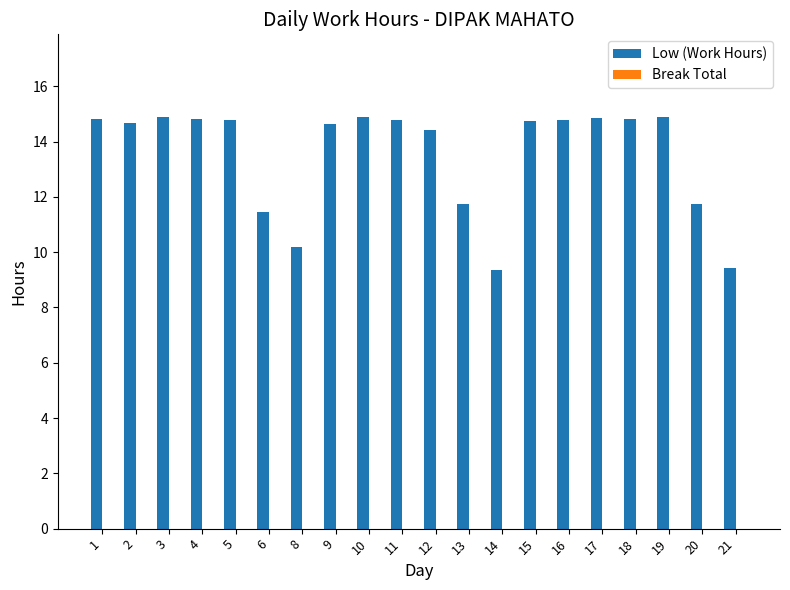

What is the sum of the values at 12 and 19?

29.3